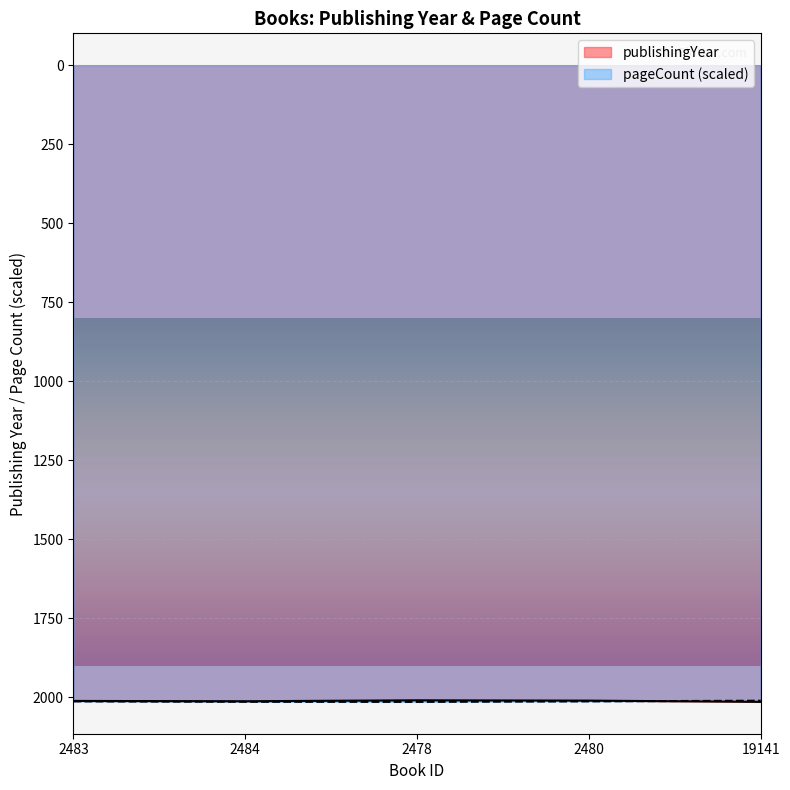

Rank the series by their average value, from lowest to highest.

publishingYear, pageCount